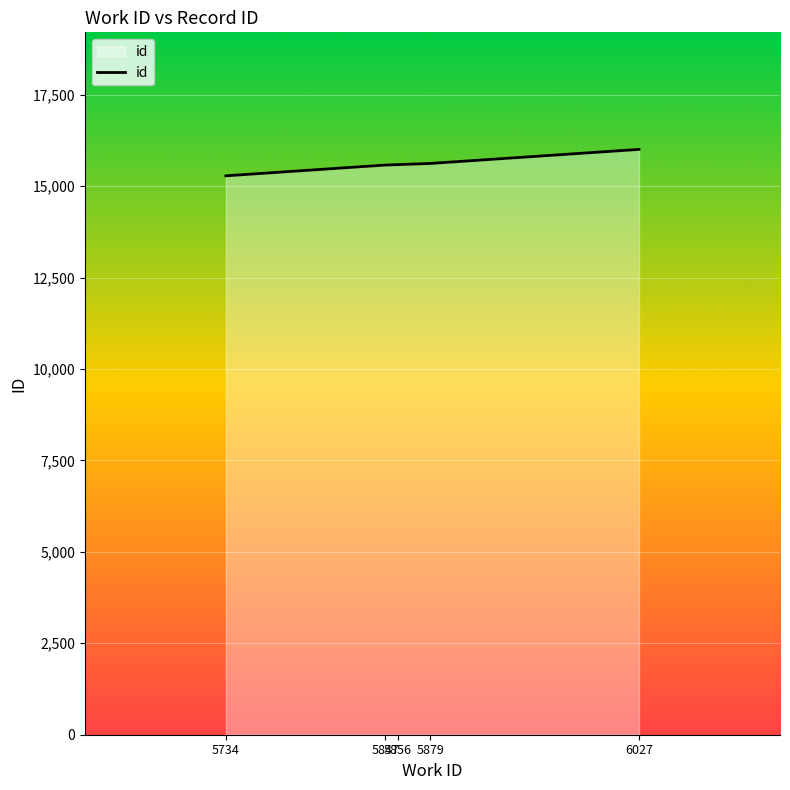

What is the greatest value displayed?

16004